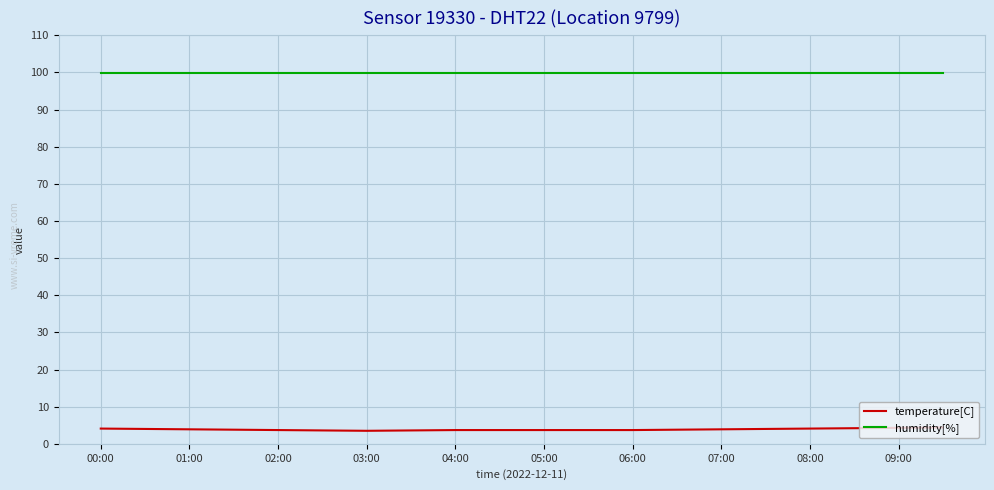

What is the maximum value for temperature[C]?

4.4